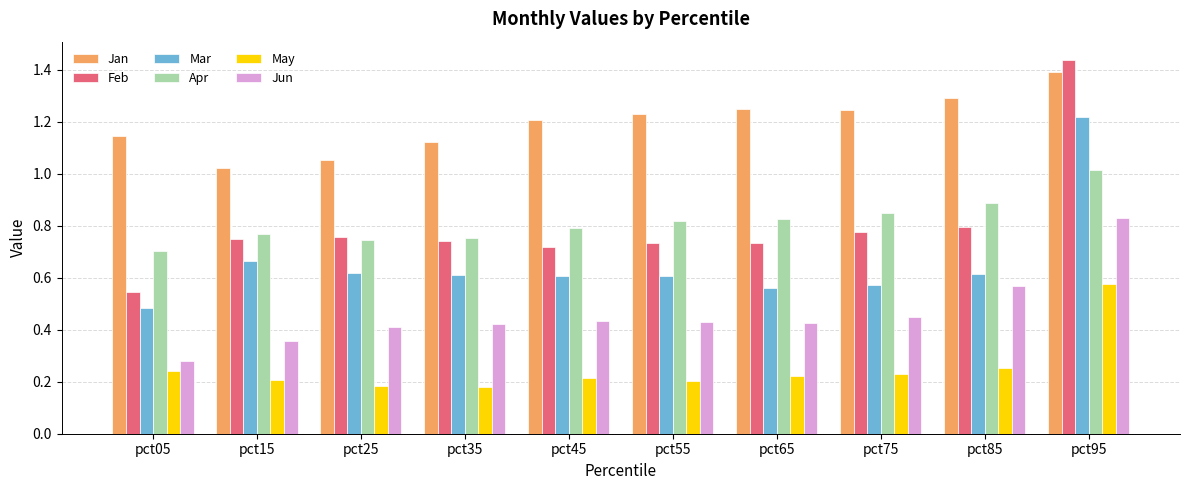

Is it true that Jan equals 1.2 at pct55?

True